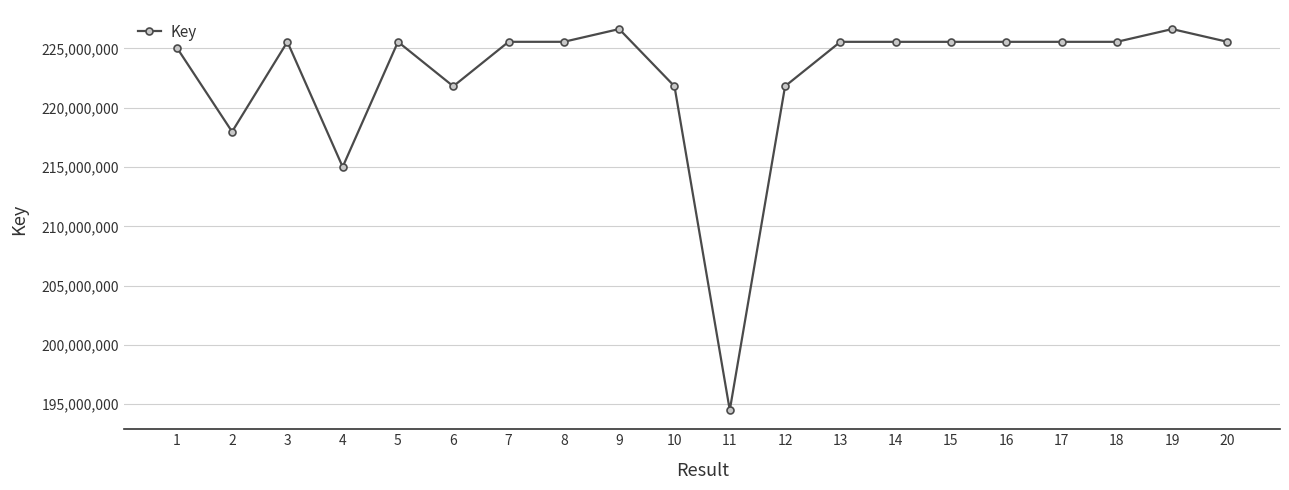

What is the change in value from 11 to 13?

+31052039